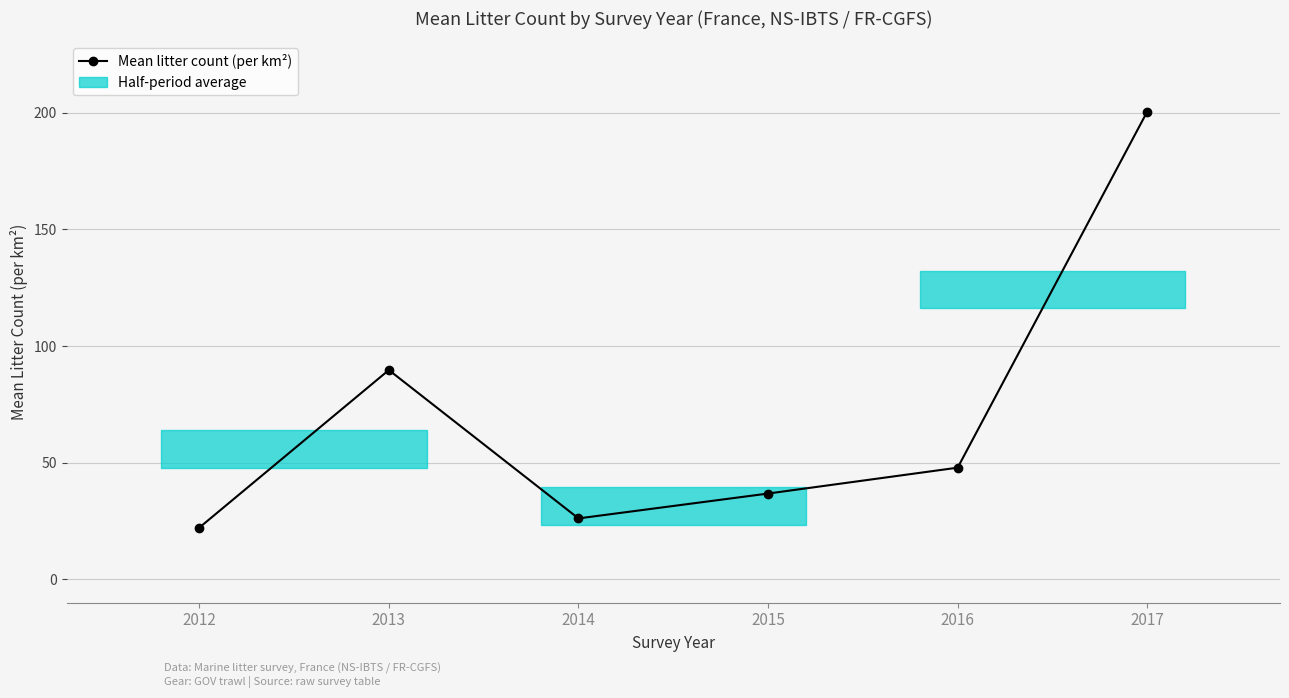

What is the value of the 2nd point from the left?

89.7